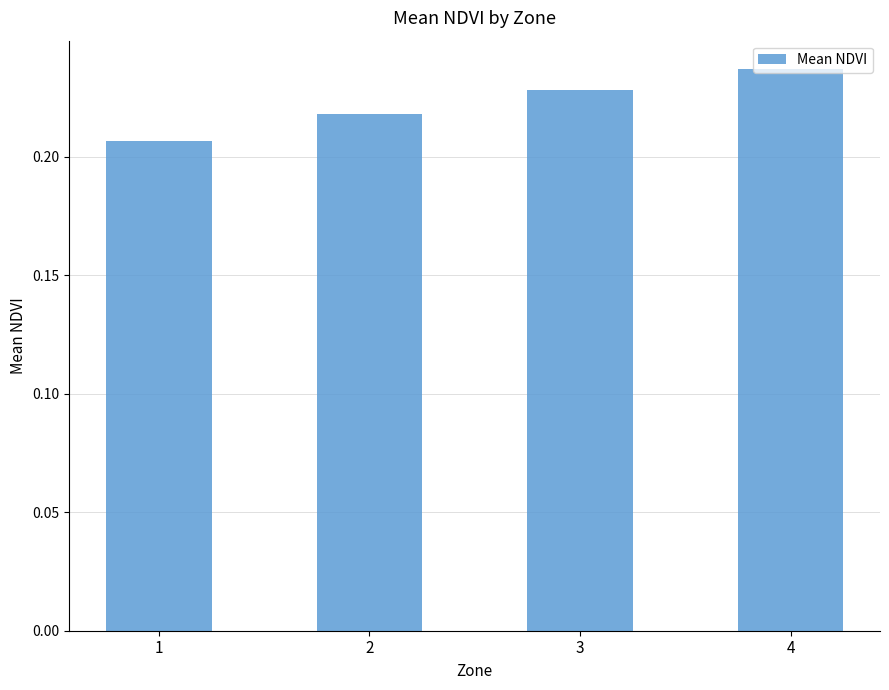

List the labels in order of value, smallest first.

1, 2, 3, 4